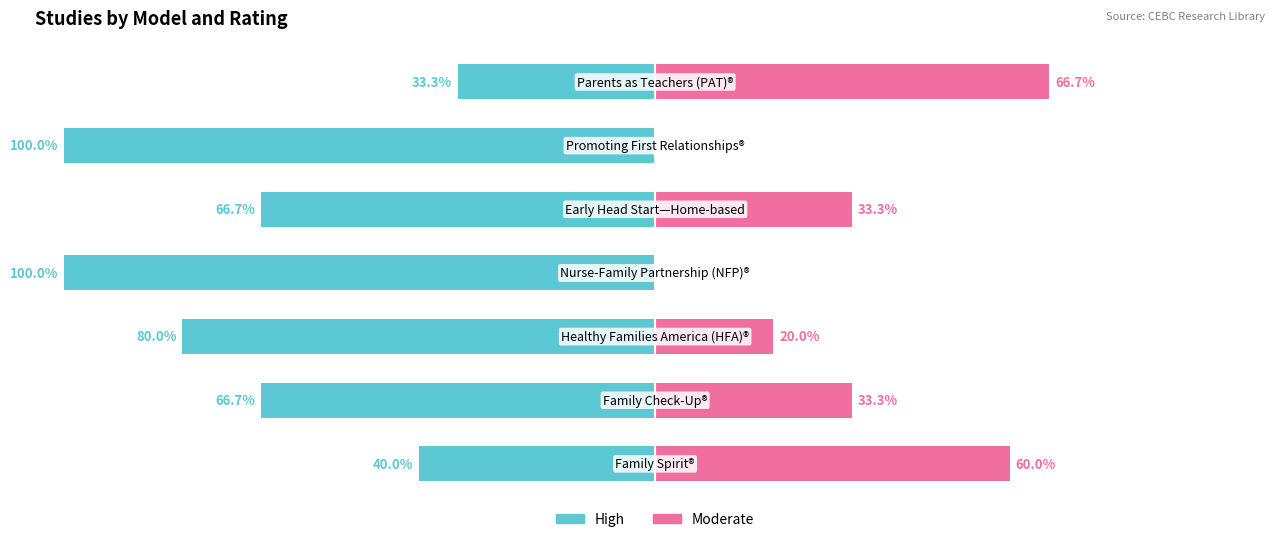

The value of Moderate at 0 is 20.4. True or false?

False